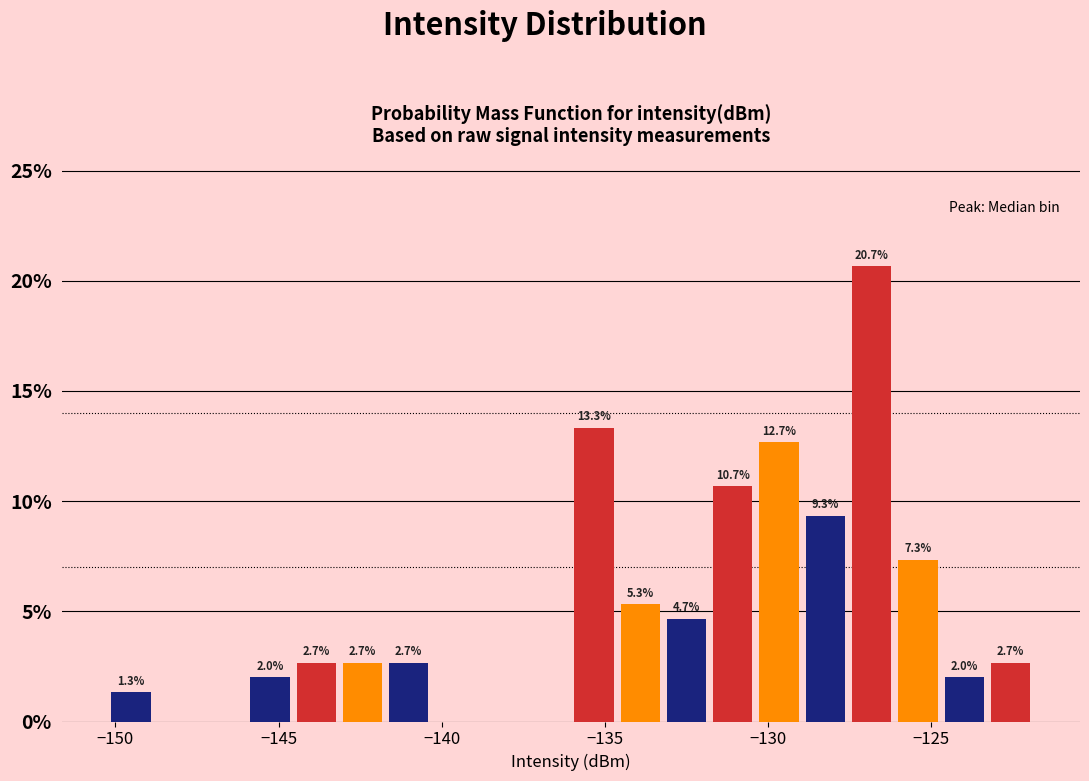

Read against the x-axis, roughly where is the centre of the tallest bar?

-127.0